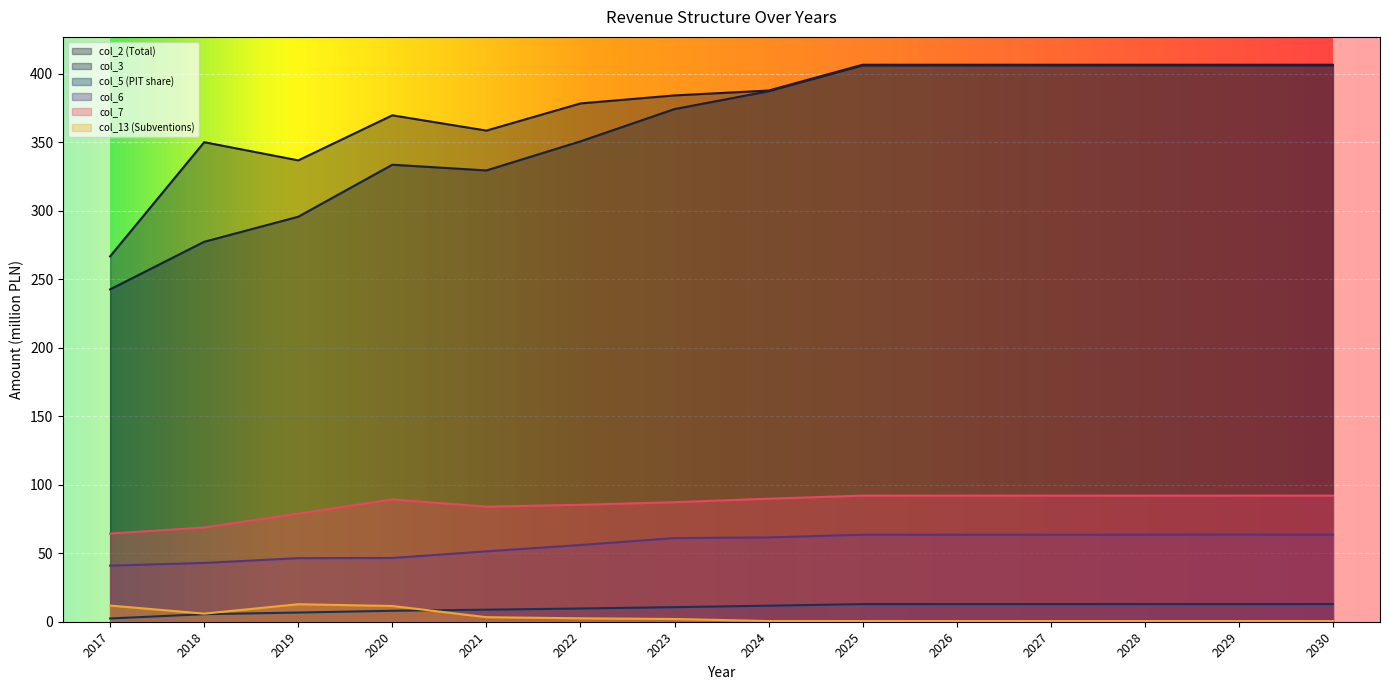

Between 2020 and 2029, which is larger?

2029